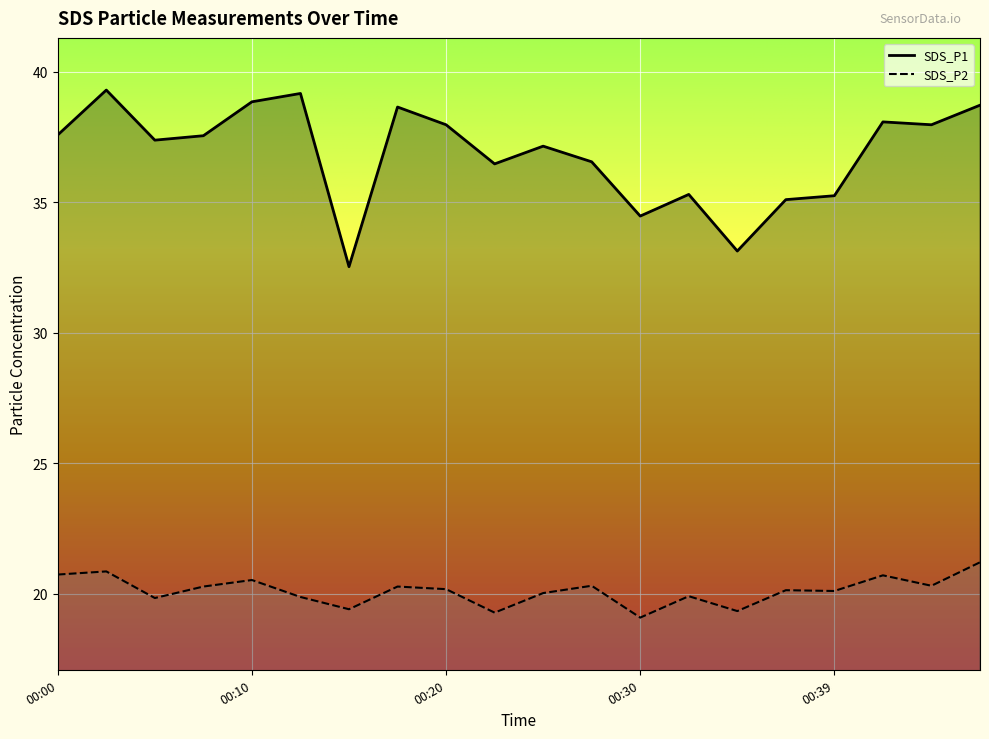

What is the approximate value of SDS_P1 at 00:27?

36.5